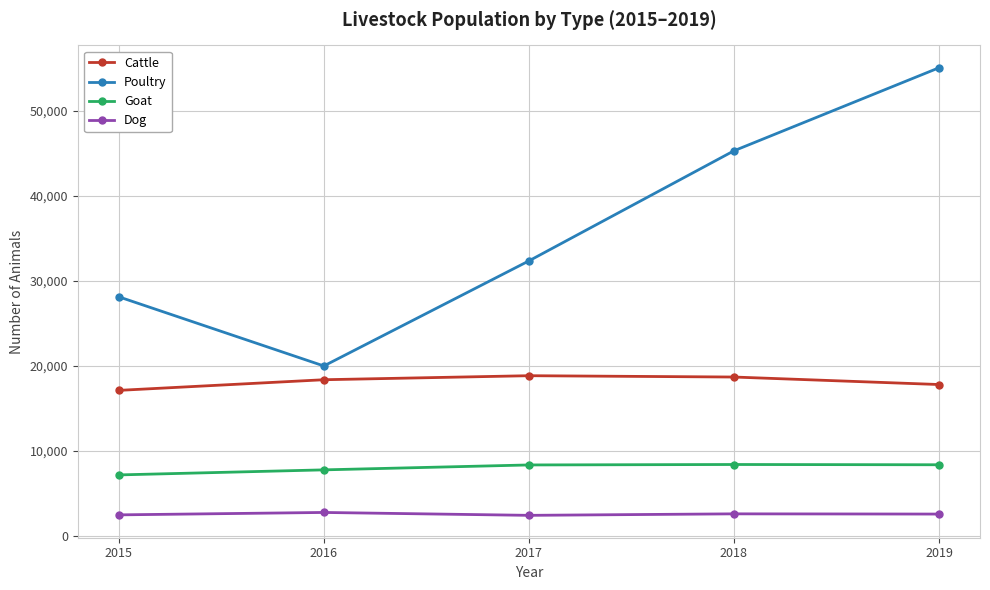

Is it true that Dog equals 2482 at 2015?

True